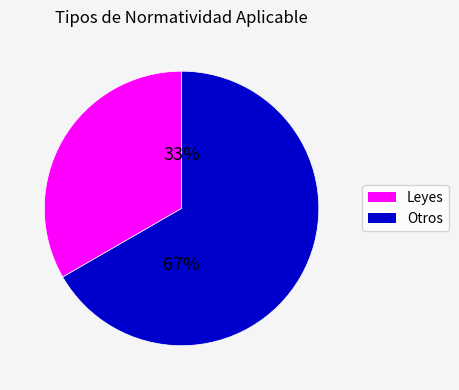

To the nearest percent, what is the average slice percentage?

50%